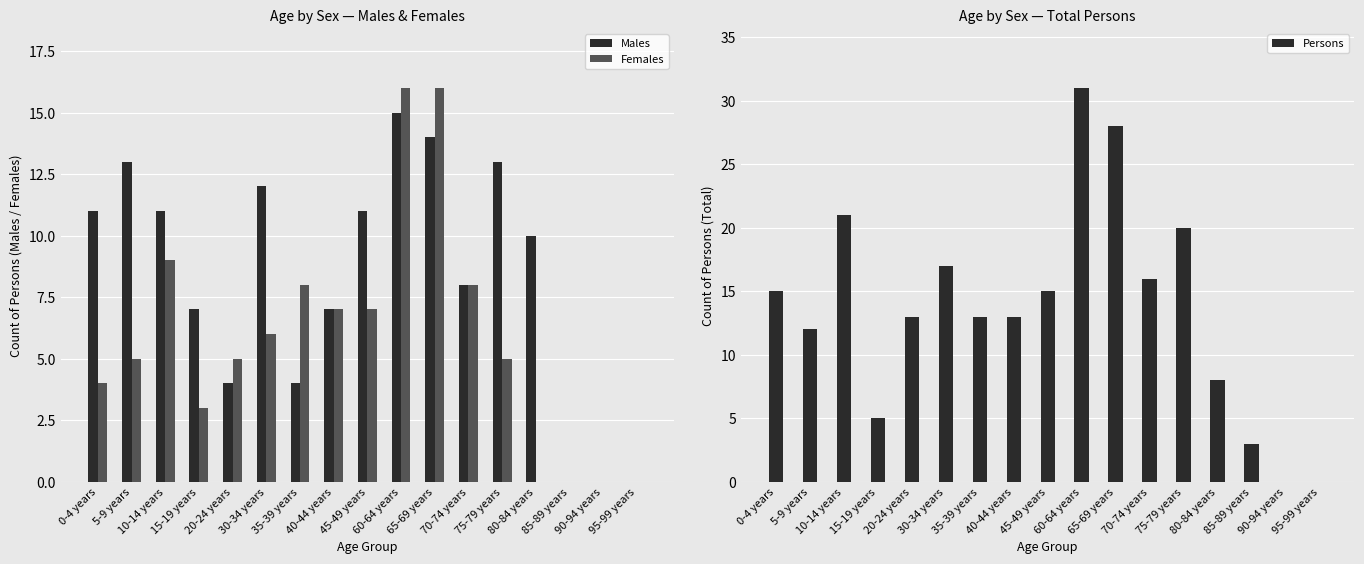

Which has a higher value, 40-44 years or 95-99 years?

40-44 years